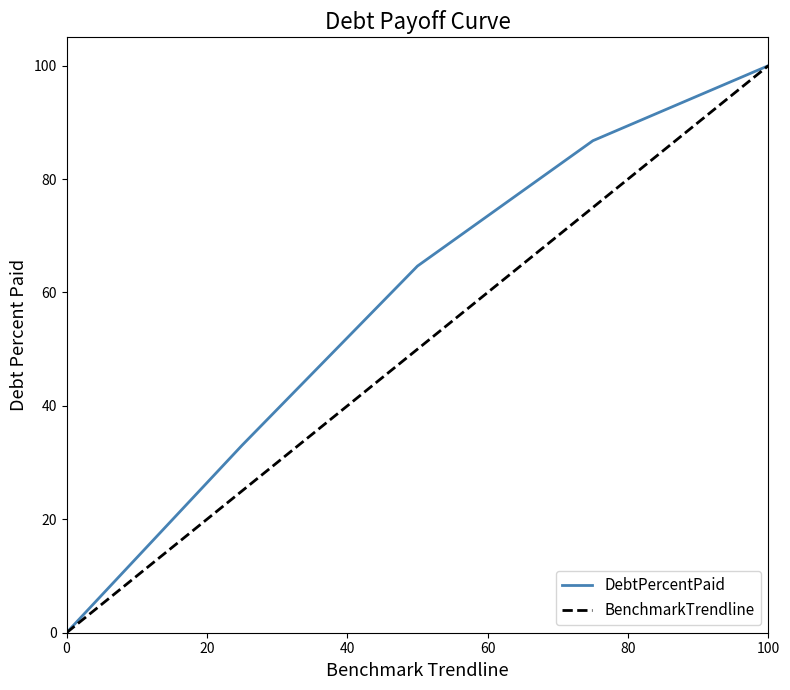

Reading left to right, list all the values displayed in this chart.

DebtPercentPaid: 0.0	33.0	64.7	86.8	100.0
BenchmarkTrendline: 0.0	25.0	50.0	75.0	100.0